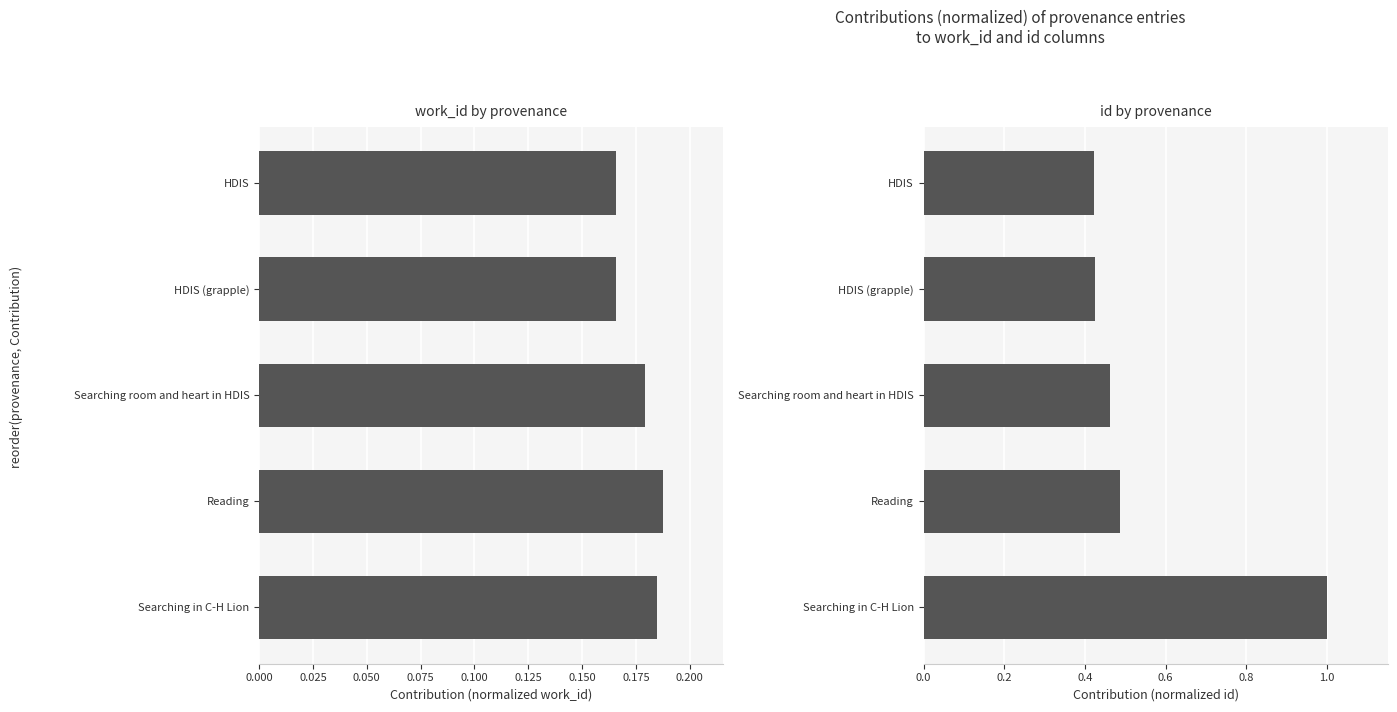

The id series shows 0.5 at Reading. True or false?

True